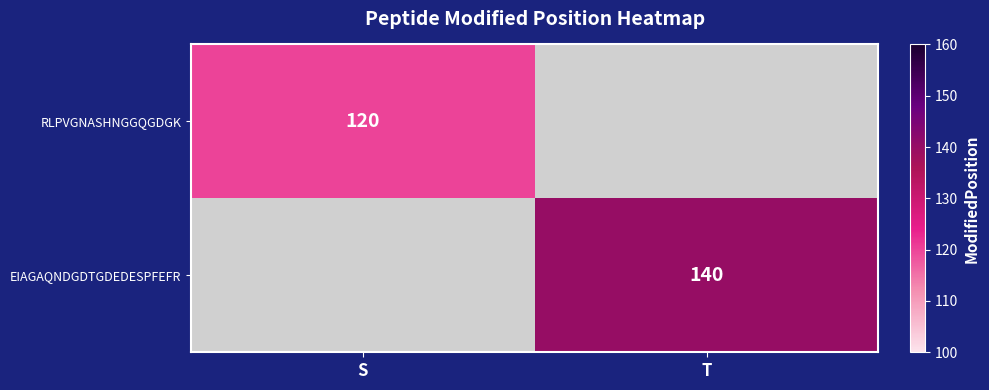

Which label corresponds to the largest value in the chart?

T